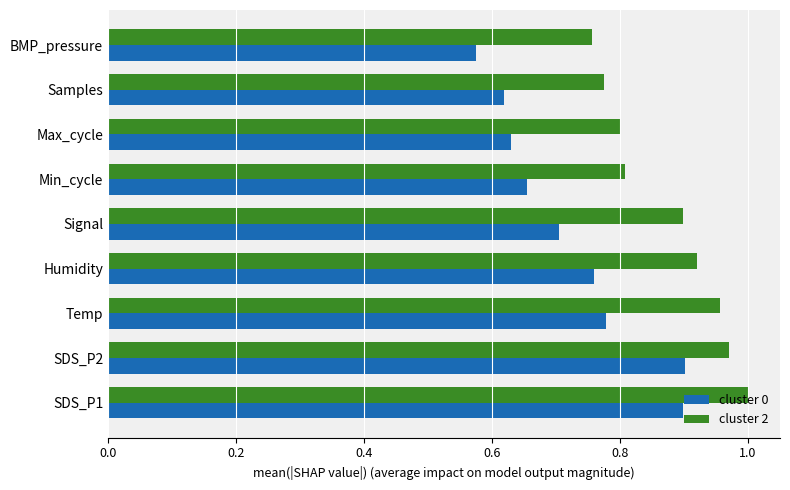

Which series has the widest spread of values?

cluster 0